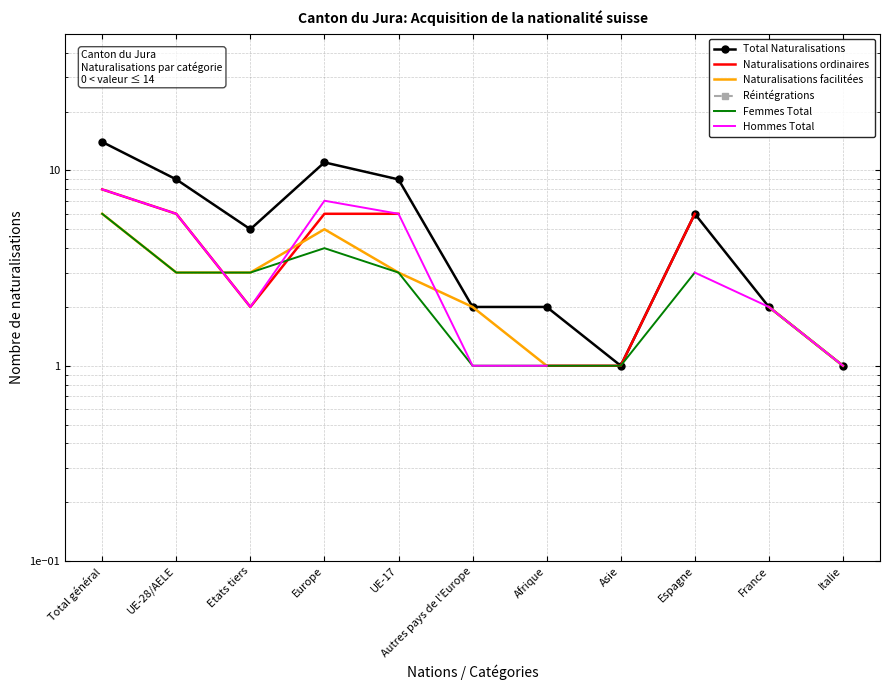

What is the value of the Hommes Total point at the 10th from the left?

2.0